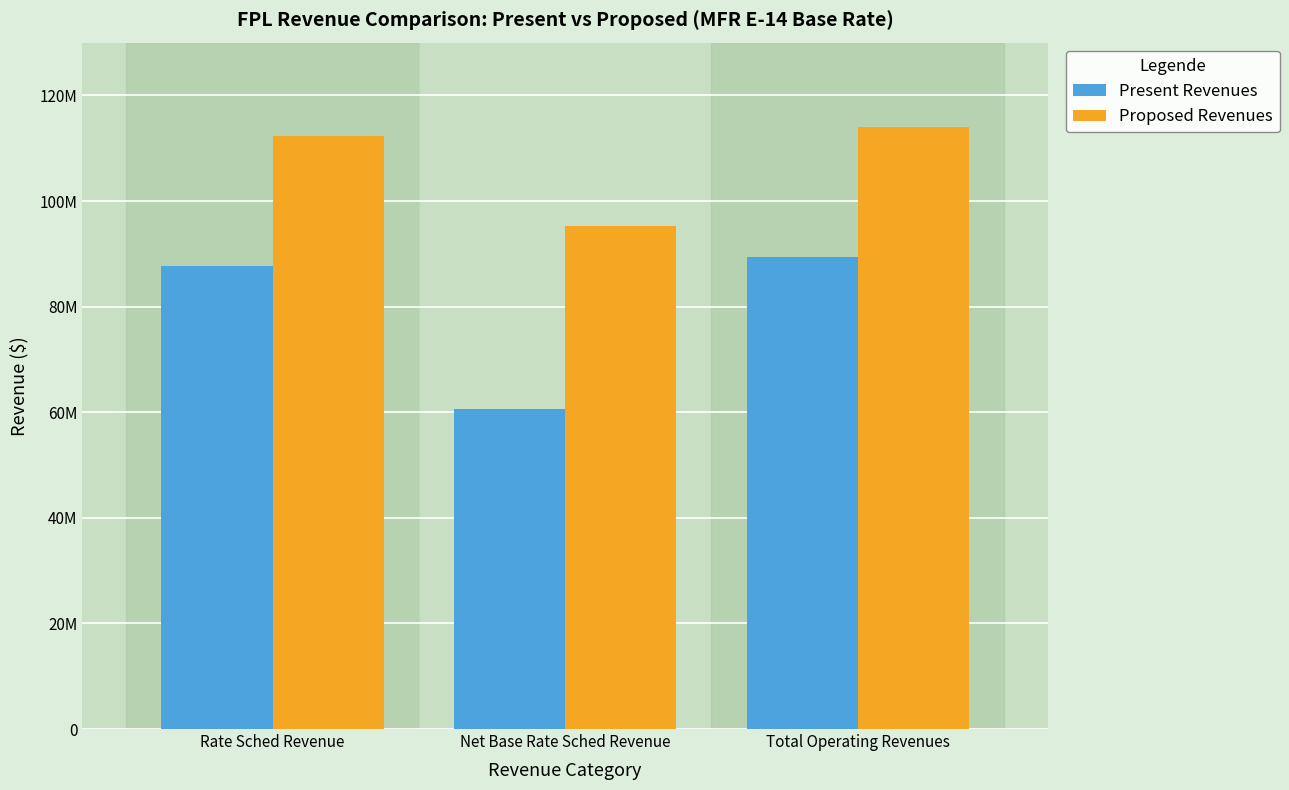

True or false: Proposed Revenues has a value of 156840770 at Rate Sched Revenue.

False